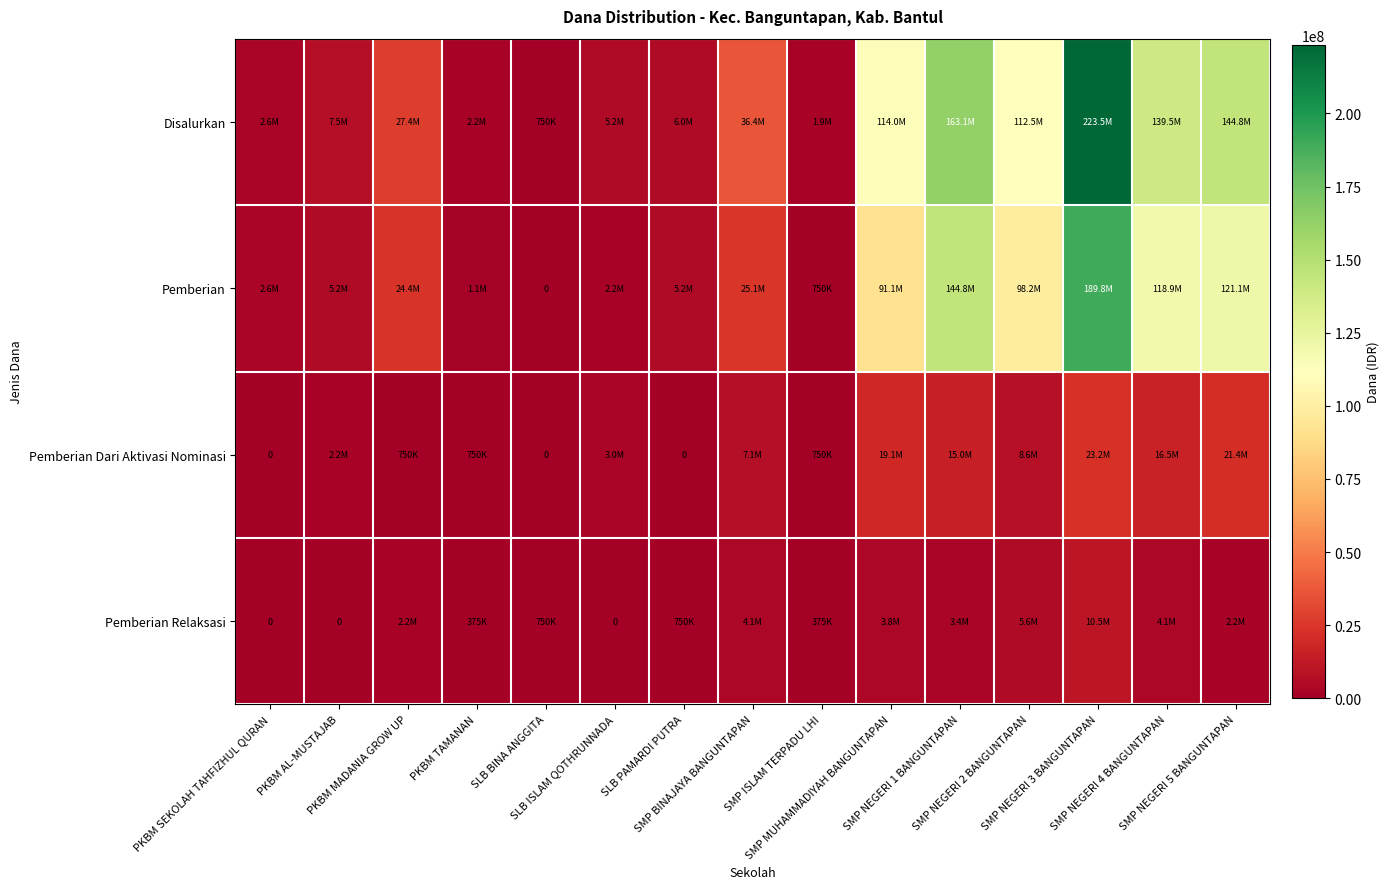

Which series changed the most between PKBM MADANIA GROW UP and SLB ISLAM QOTHRUNNADA?

Disalurkan